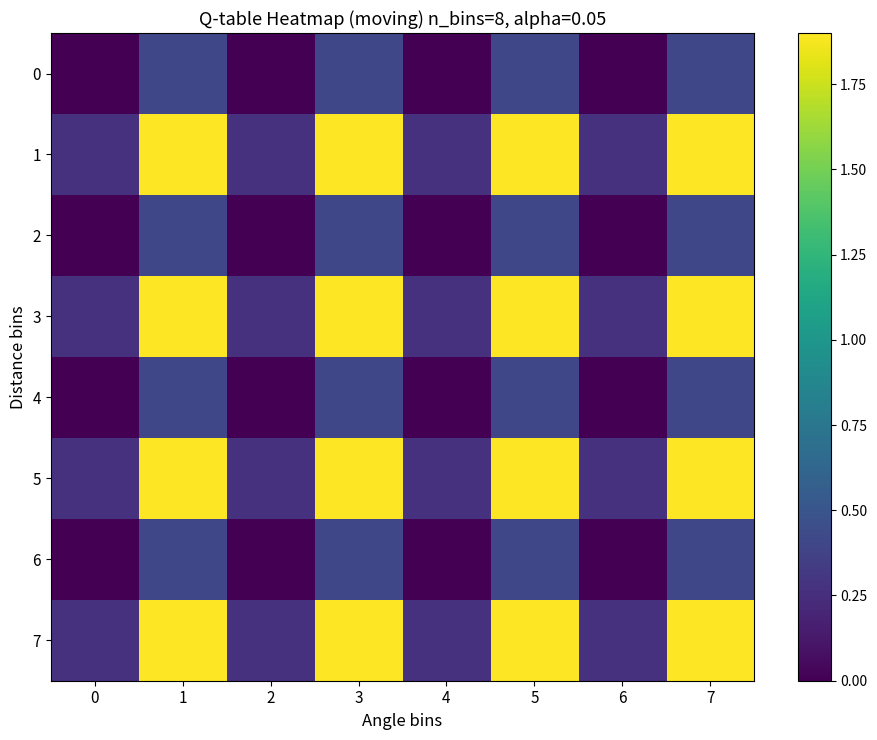

Count the number of categories in the chart.

8